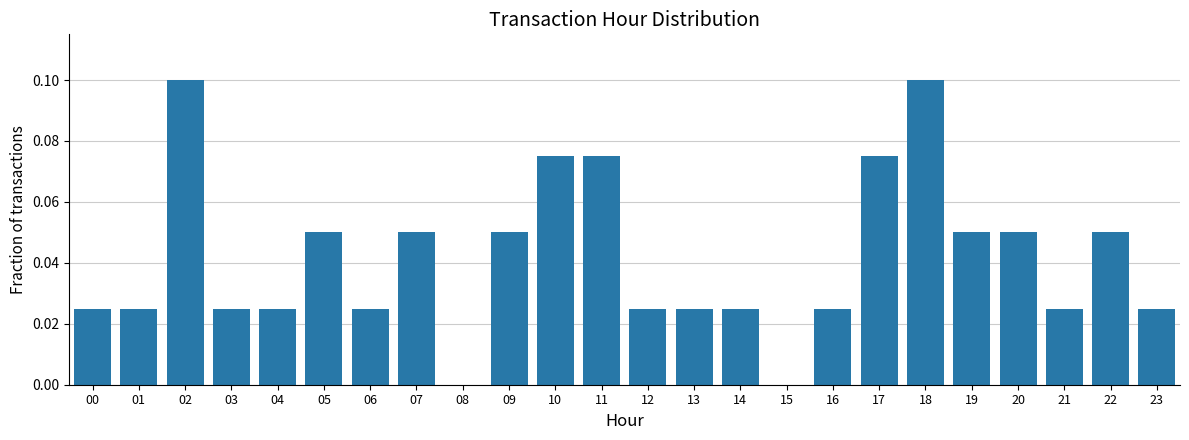

What is the sum of all values?

1.0